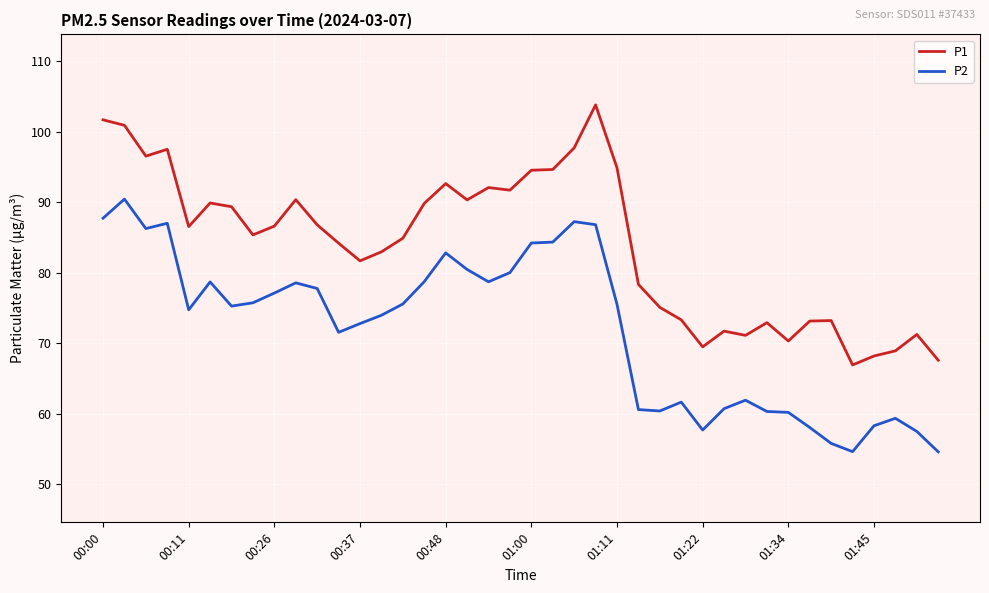

True or false: P1 and P2 intersect in this chart.

False